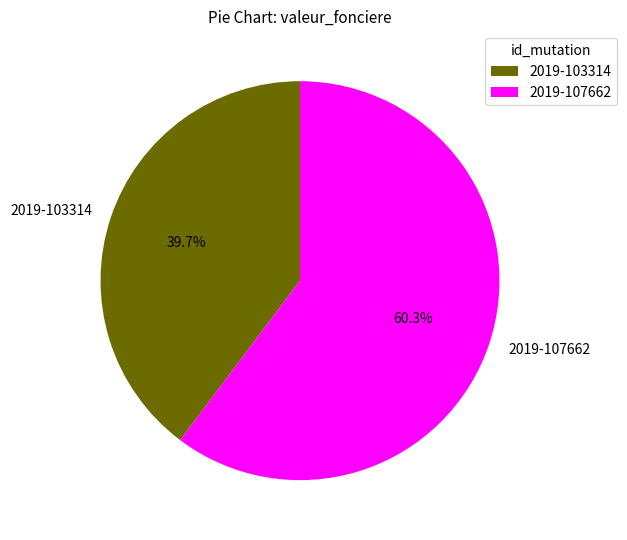

The 2019-103314 slice represents 40% of the pie. True or false?

True